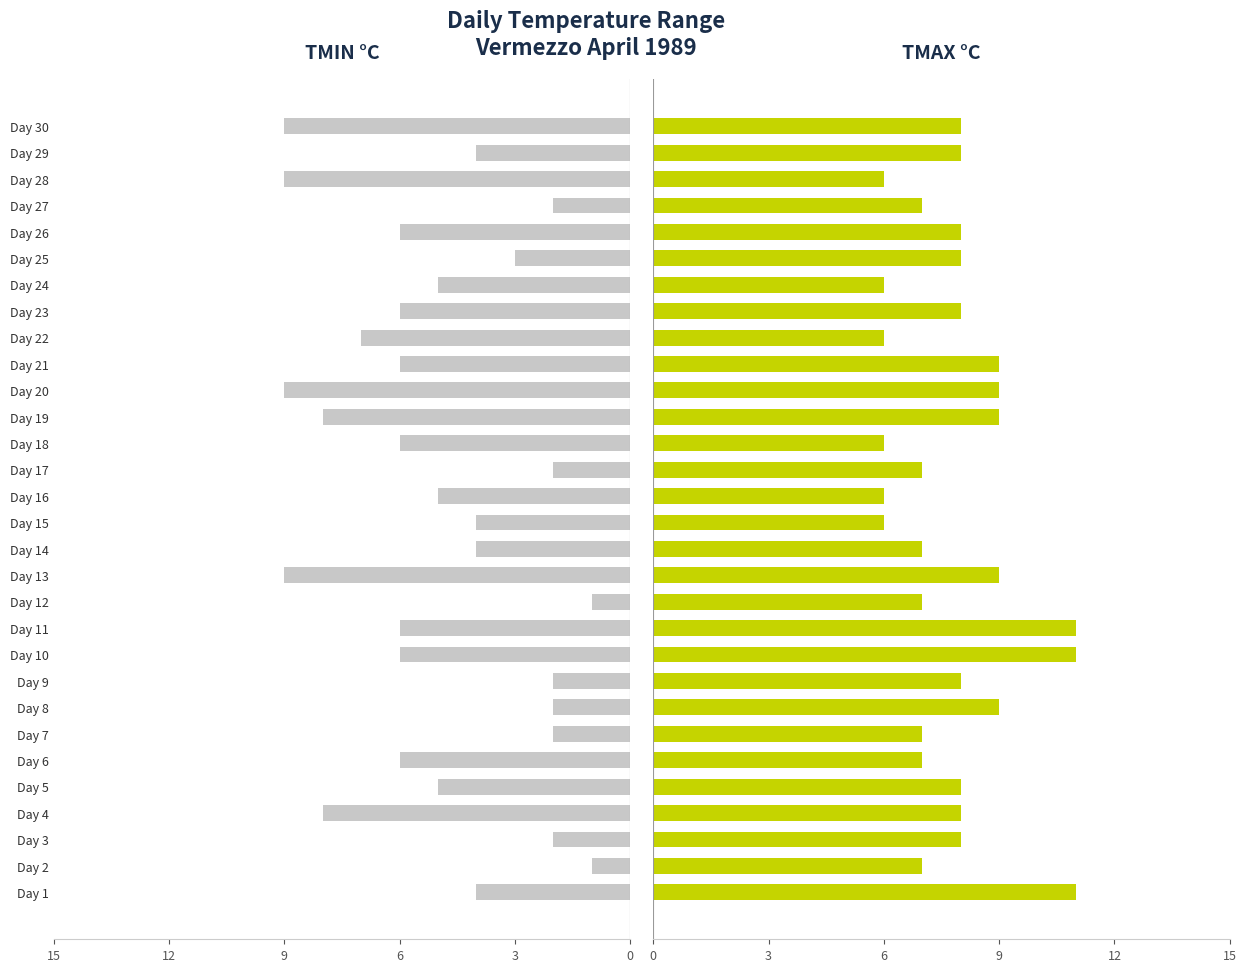

Count the TMIN °C values in the range 2 to 6.

21